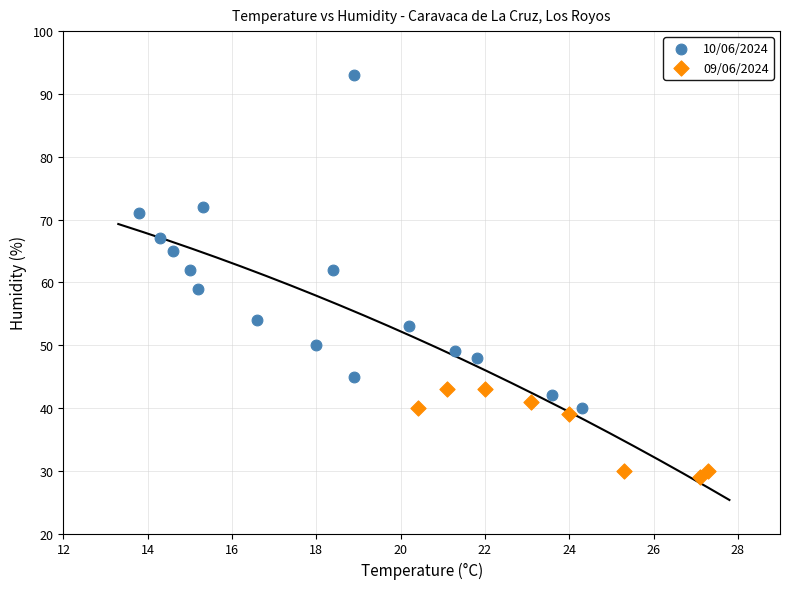

Which series has the widest spread of Y values?

10/06/2024